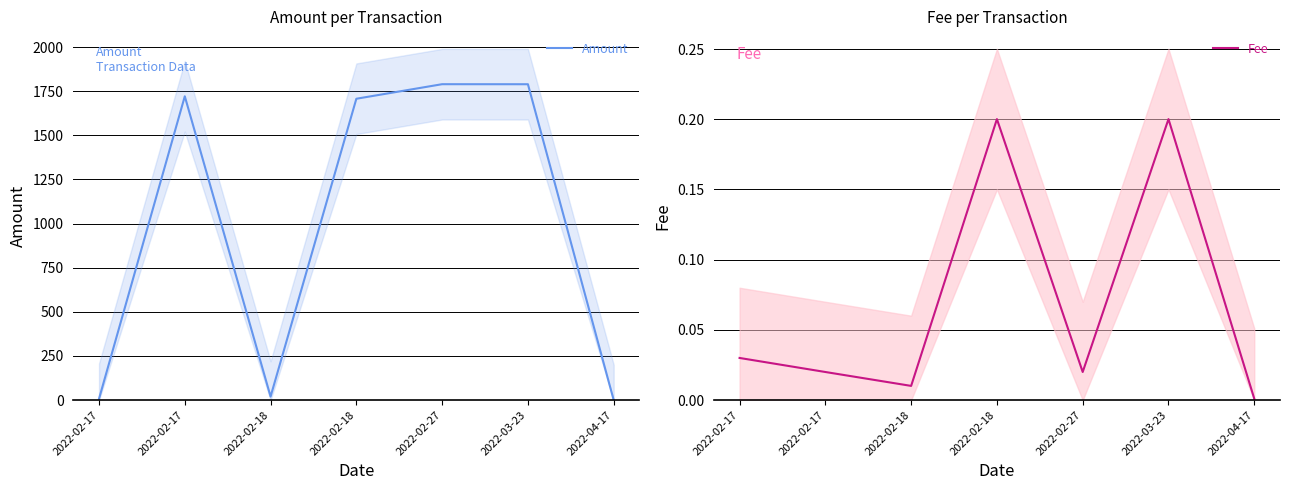

At which category is the sum across all series the highest?

2022-02-27